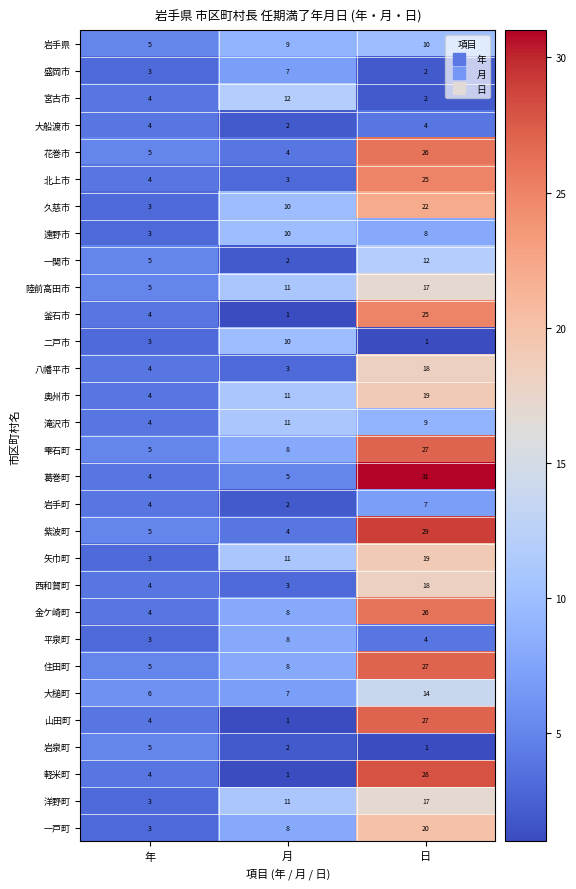

What is the difference between the second highest and minimum values in the 岩手県 series?

4